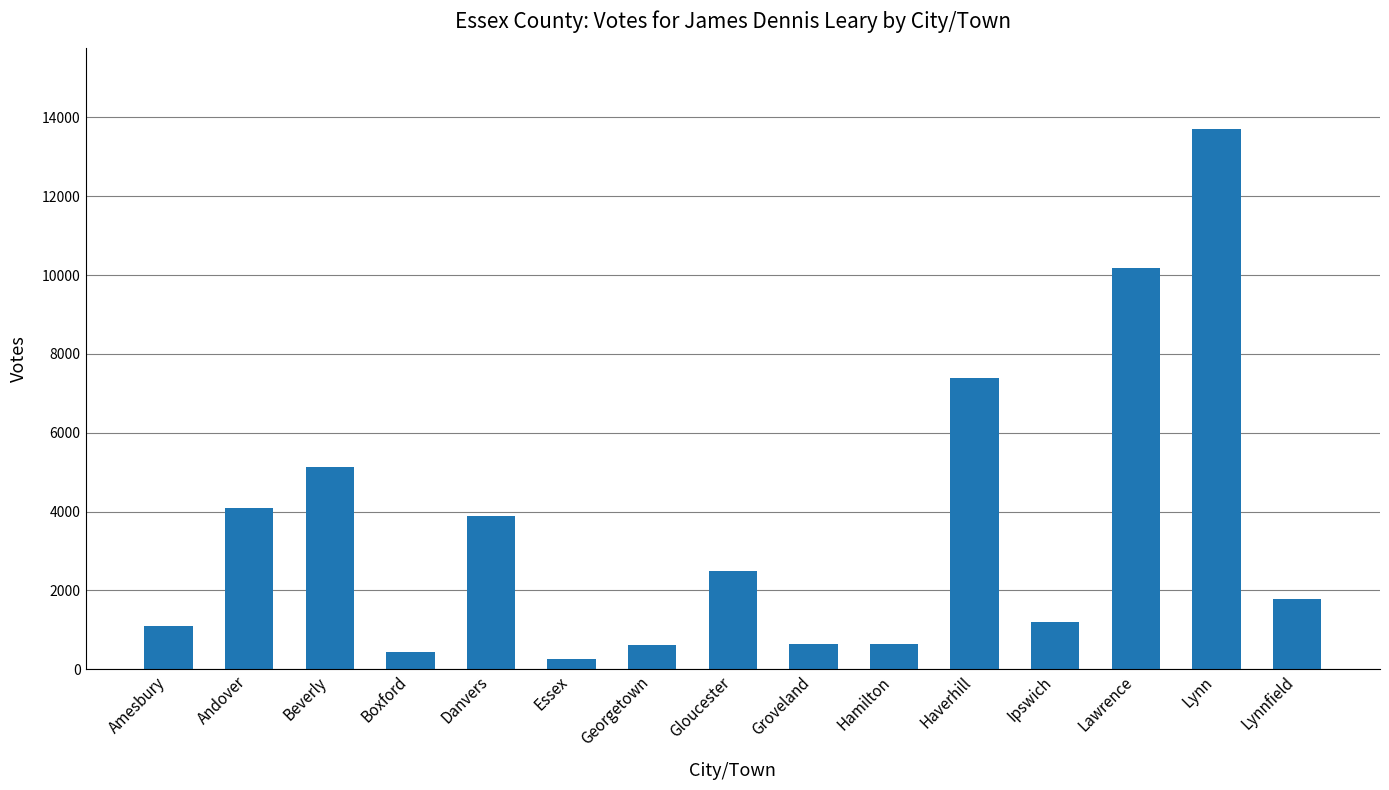

What is the change in value from Hamilton to Lynnfield?

+1156